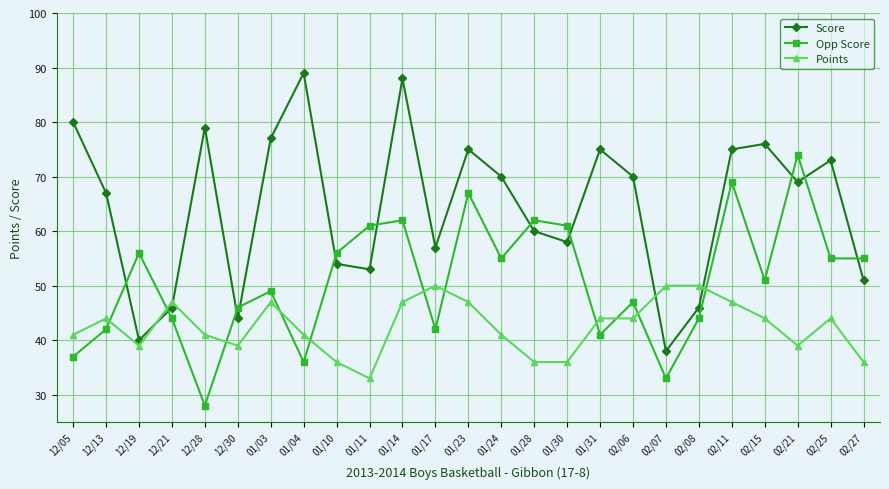

What is the maximum value for Points?

50